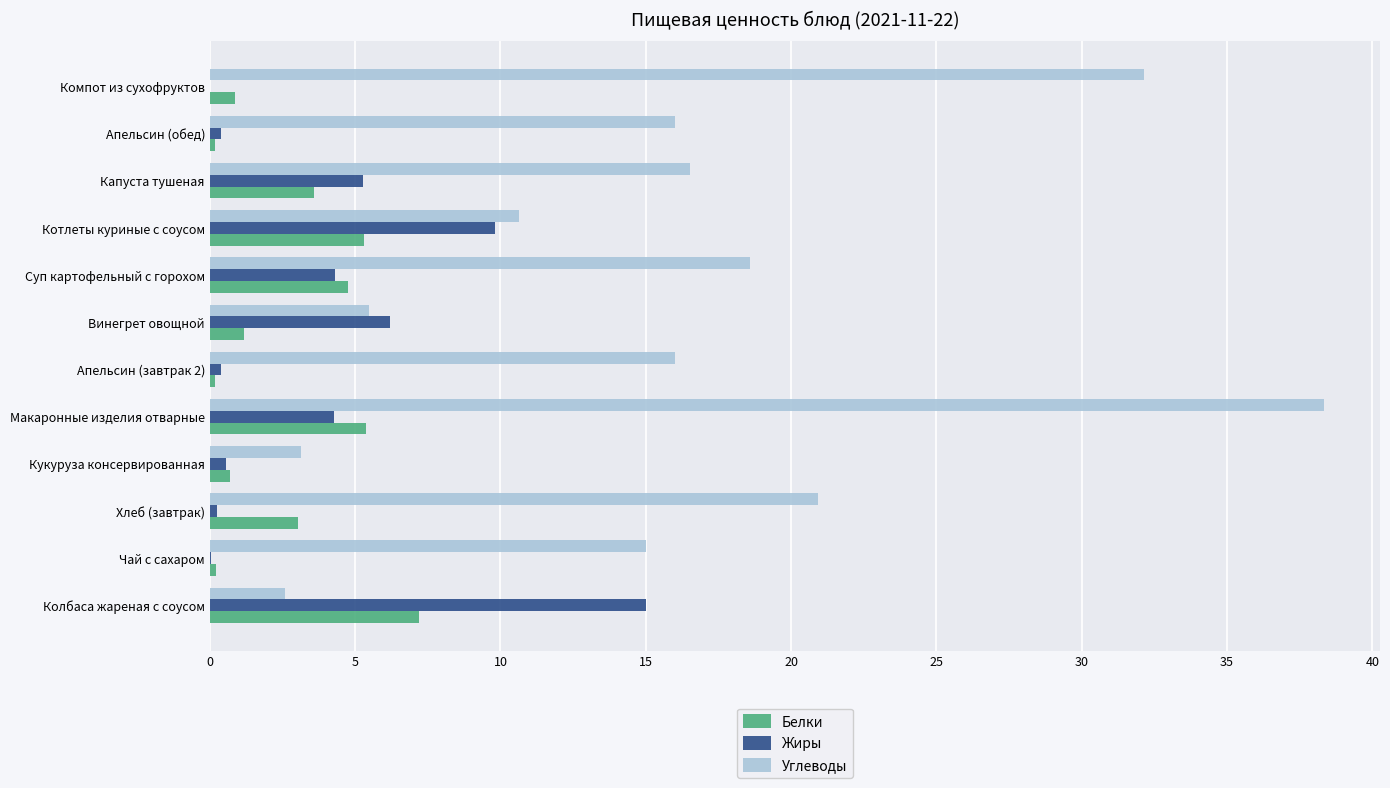

At which category is the sum across all series the highest?

Макаронные изделия отварные